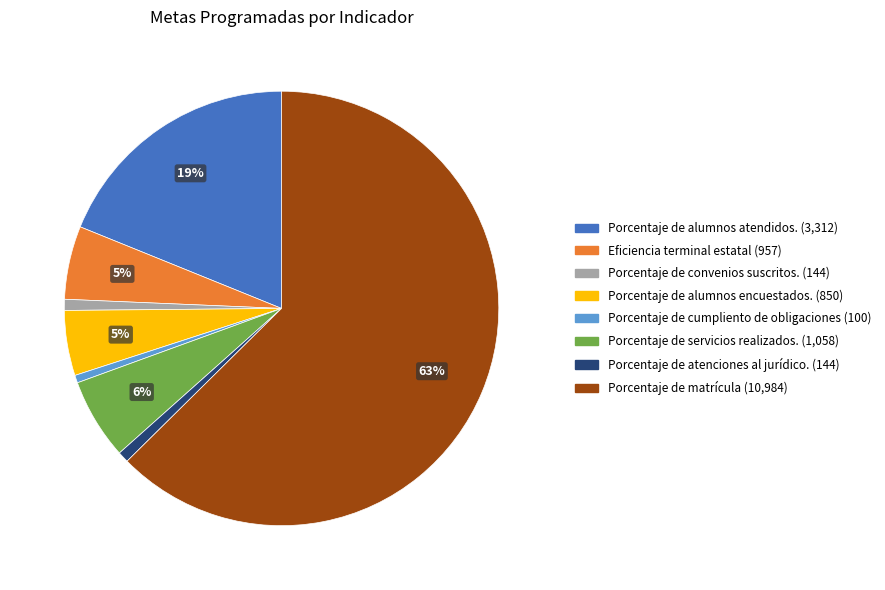

What is the largest slice in the pie chart?

Porcentaje de matrícula